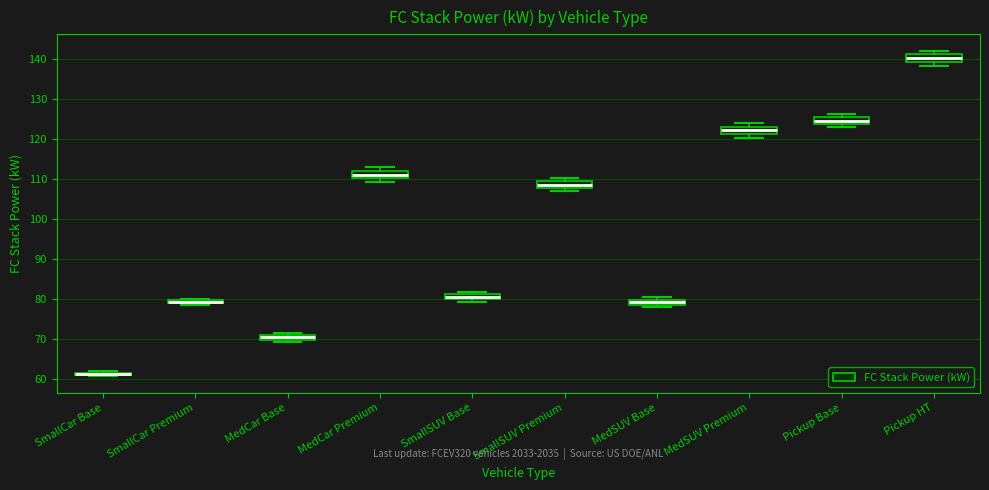

Where is the lower edge of the box for MedSUV Base on the y-axis? The values are not printed on the chart, so give them approximately, as read against the axis.

79